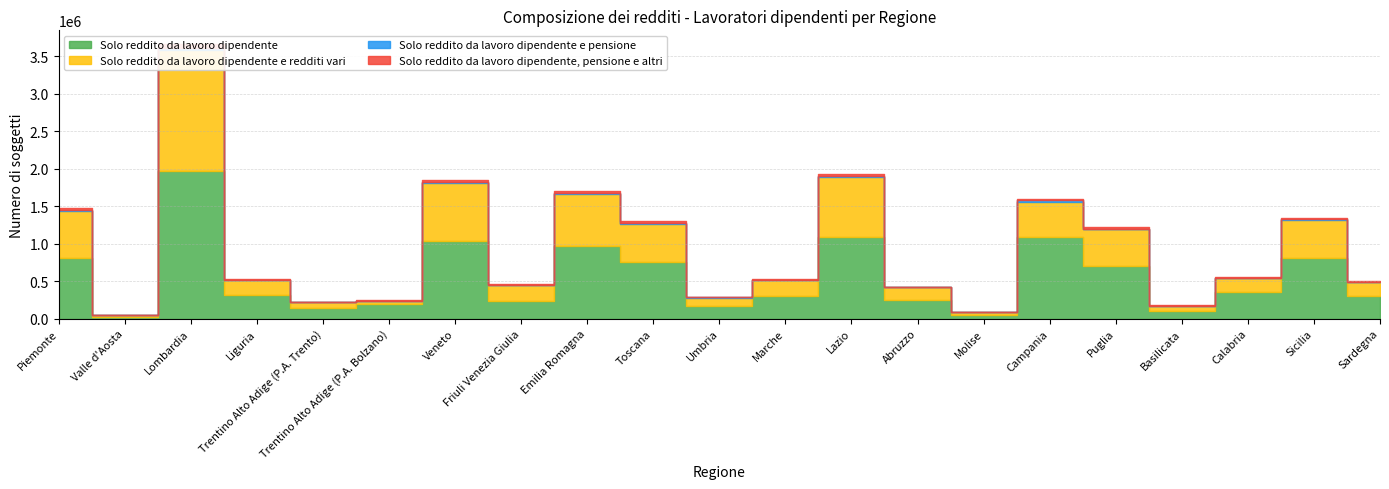

At which label does Solo reddito da lavoro dipendente e pensione reach its peak?

Lombardia